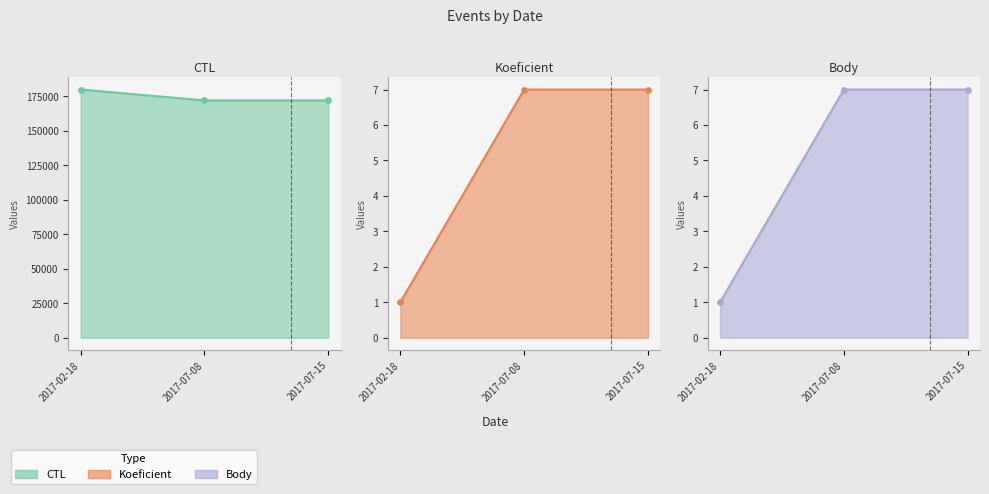

Which series has the widest spread of Y values?

CTL